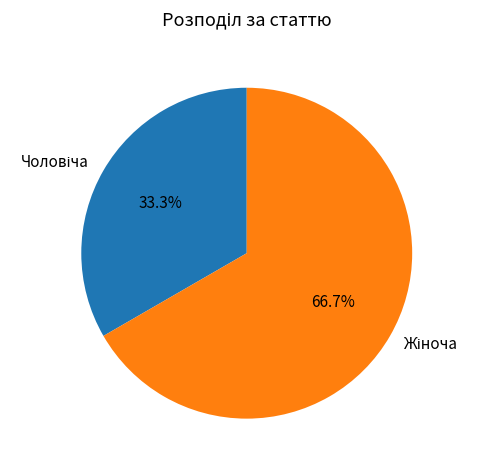

Is there any slice that represents more than half of the pie?

Yes